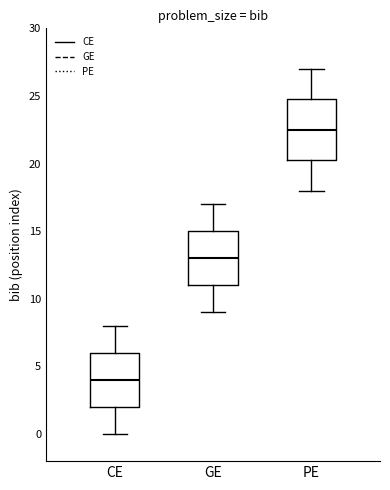

Reading left to right, read every box against the y-axis: the position of its median line, the range the box covers, and the ends of its whiskers. The values are not printed on the chart, so give them approximately, as read against the axis.

CE: median 4.0, box 2.0 to 6.0, whiskers 0.0 to 8.0
GE: median 13.0, box 11.0 to 15.0, whiskers 9.0 to 17.0
PE: median 22.5, box 20.5 to 25.0, whiskers 18.0 to 27.0